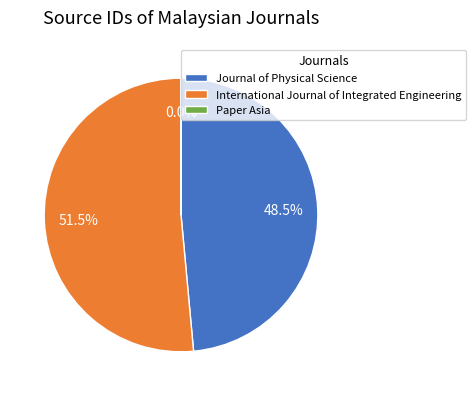

The International Journal of Integrated Engineering slice represents 46% of the pie. True or false?

False